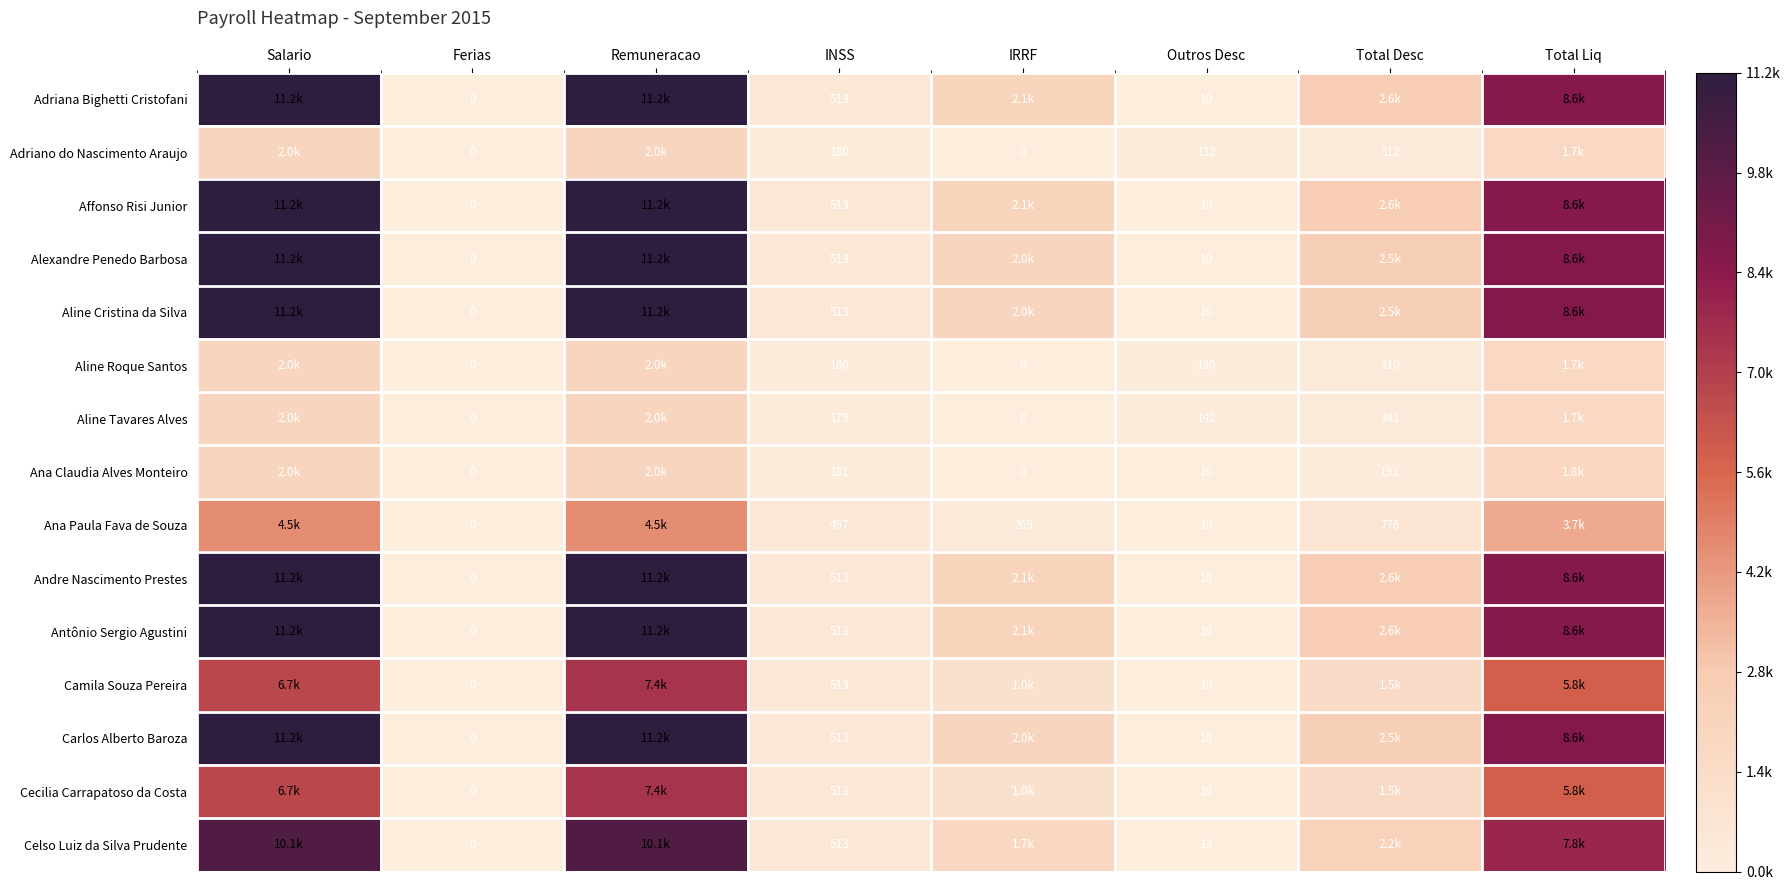

Where does the Aline Roque Santos series first go above 309?

Salario